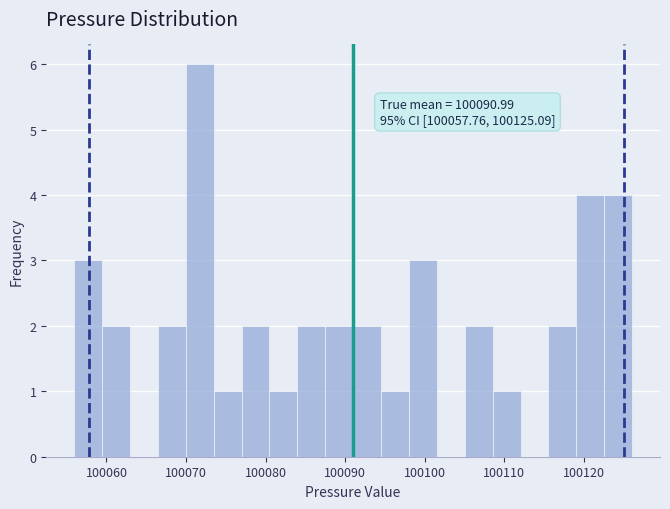

Around what value on the x-axis is the tallest bar? Give the approximate position of its centre, as read against the axis.

100072